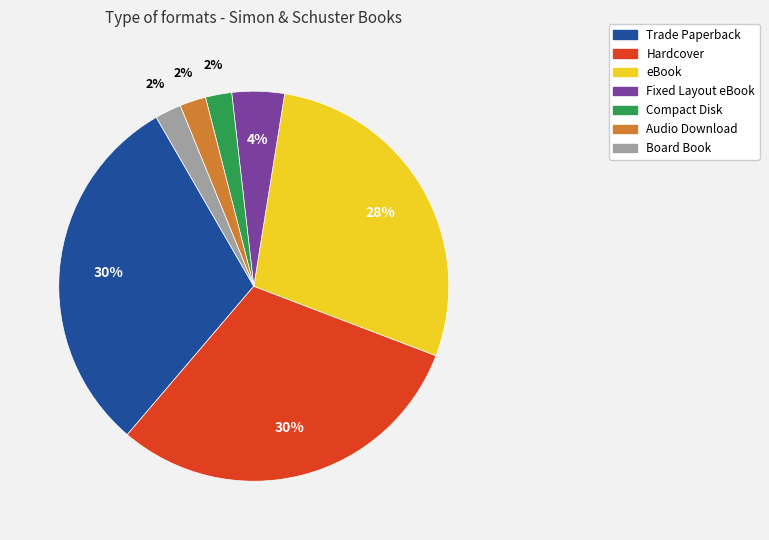

What is the ratio of the value at Fixed Layout eBook to the value at Hardcover?

0.1